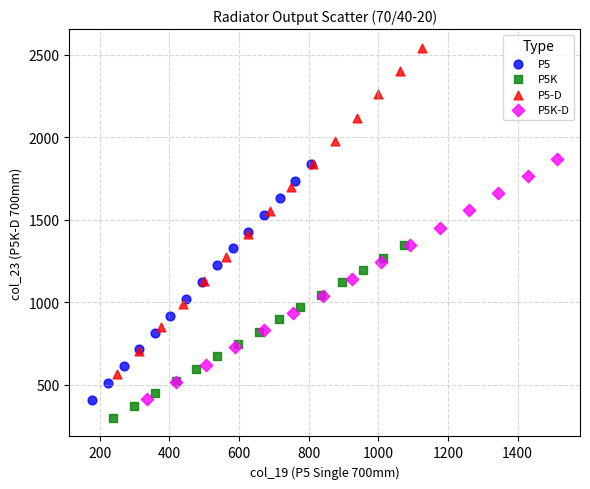

Which series contains the highest Y value?

P5-D